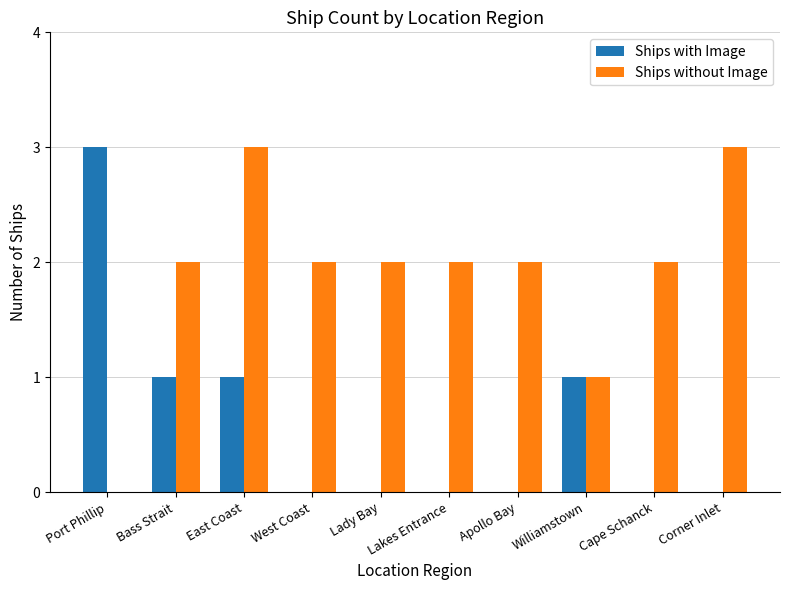

Count the Ships with Image values in the range 0 to 1.

9